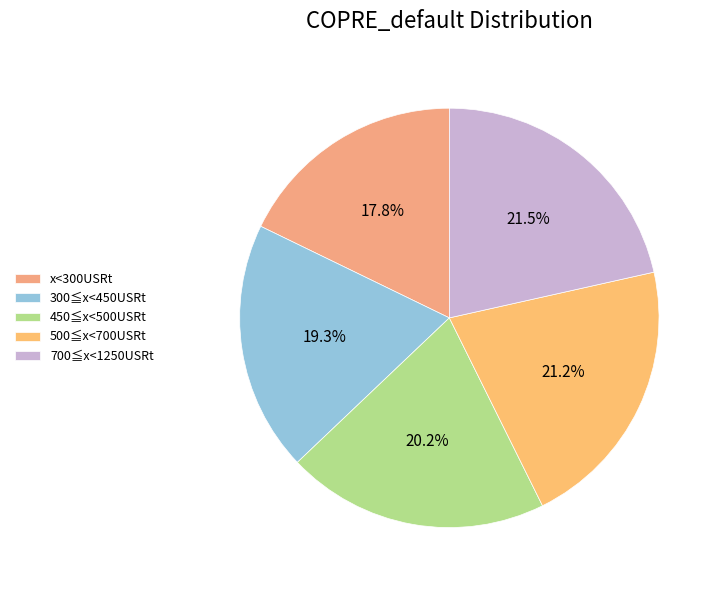

To the nearest percent, what is the difference between the largest and smallest slice percentages?

4%